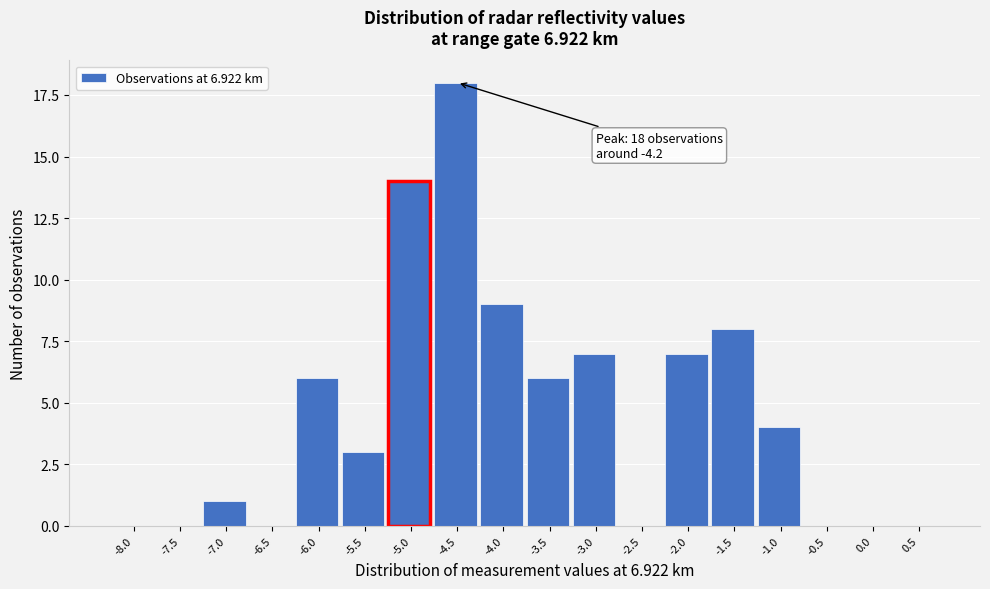

Reading right to left, transcribe all the data shown in this chart.

0.5=0	0.0=0	-0.5=0	-1.0=4	-1.5=8	-2.0=7	-2.5=0	-3.0=7	-3.5=6	-4.0=9	-4.5=18	-5.0=14	-5.5=3	-6.0=6	-6.5=0	-7.0=1	-7.5=0	-8.0=0